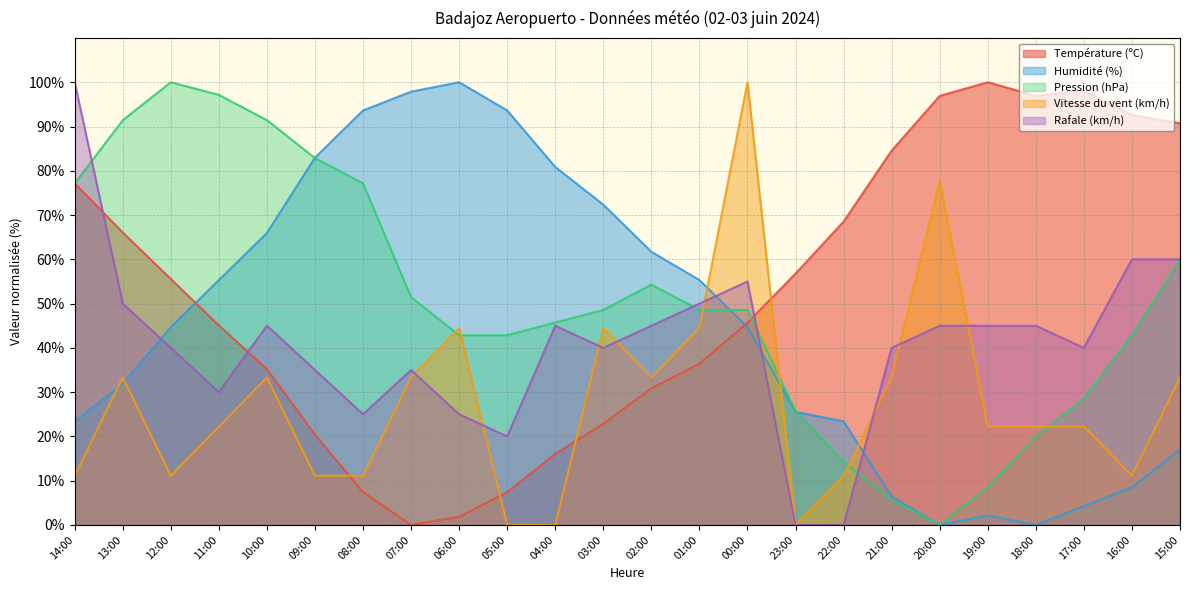

How many values in the Pression (hPa) series exceed 48?

13